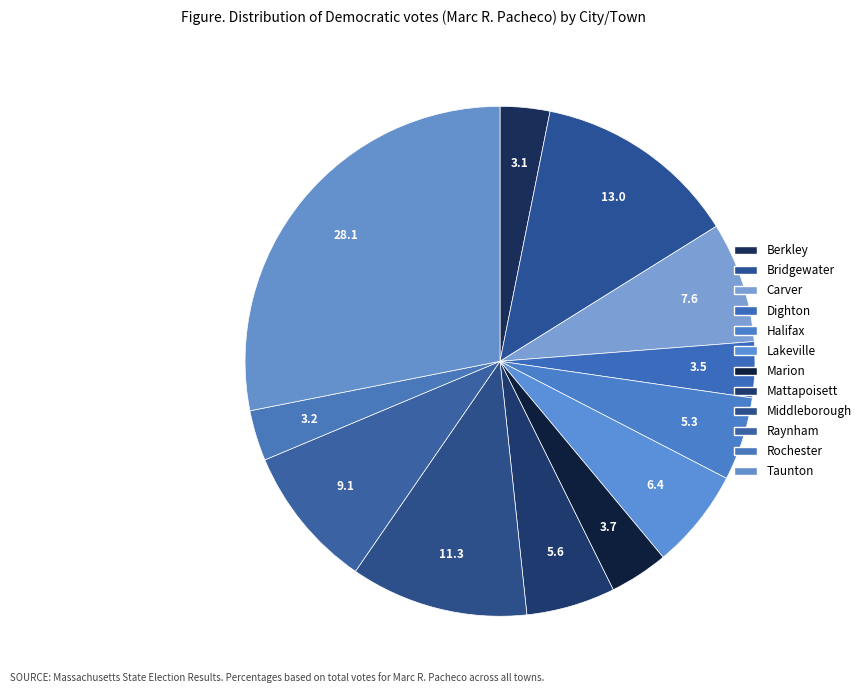

The Mattapoisett slice represents 16% of the pie. True or false?

False